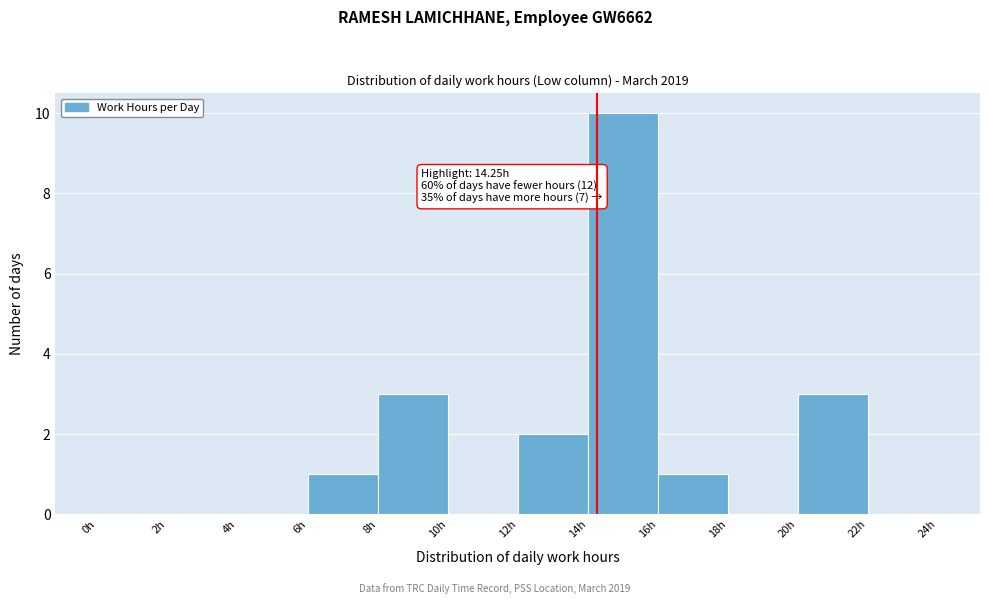

Which range on the x-axis has the tallest bar?

14 to 16